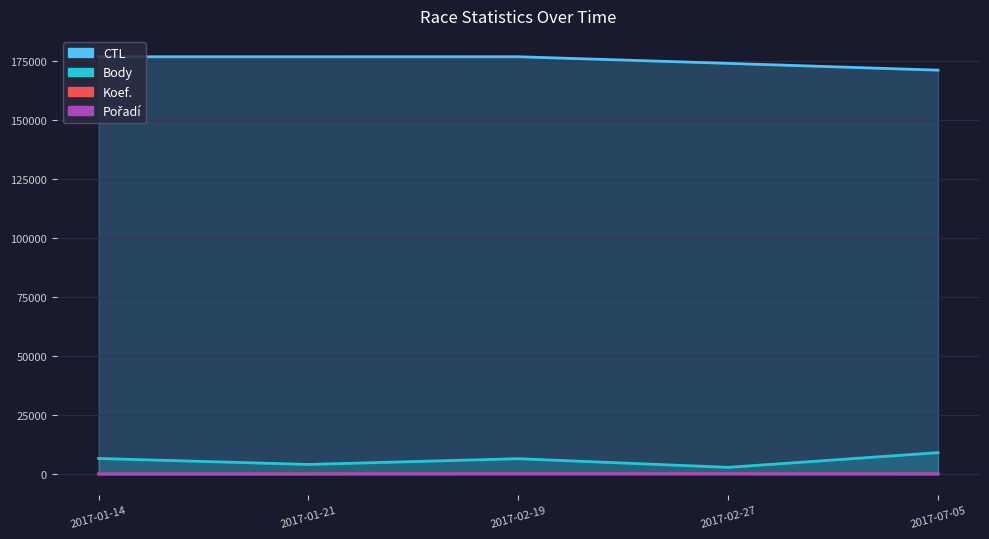

The value of Pořadí at 2017-01-21 is 4. True or false?

True